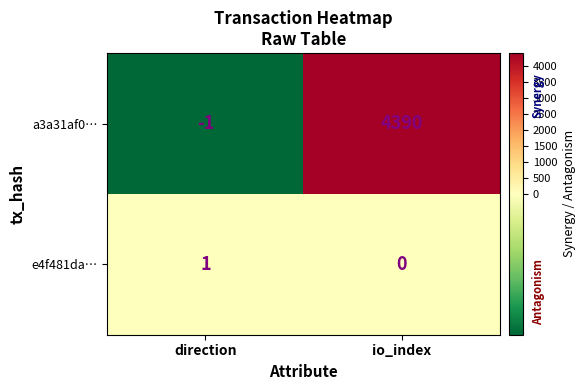

Which series has the largest total across all categories?

a3a31af0…